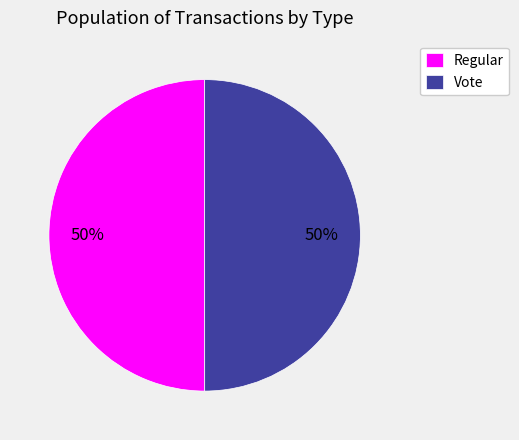

To the nearest percent, what portion does Vote represent?

50%